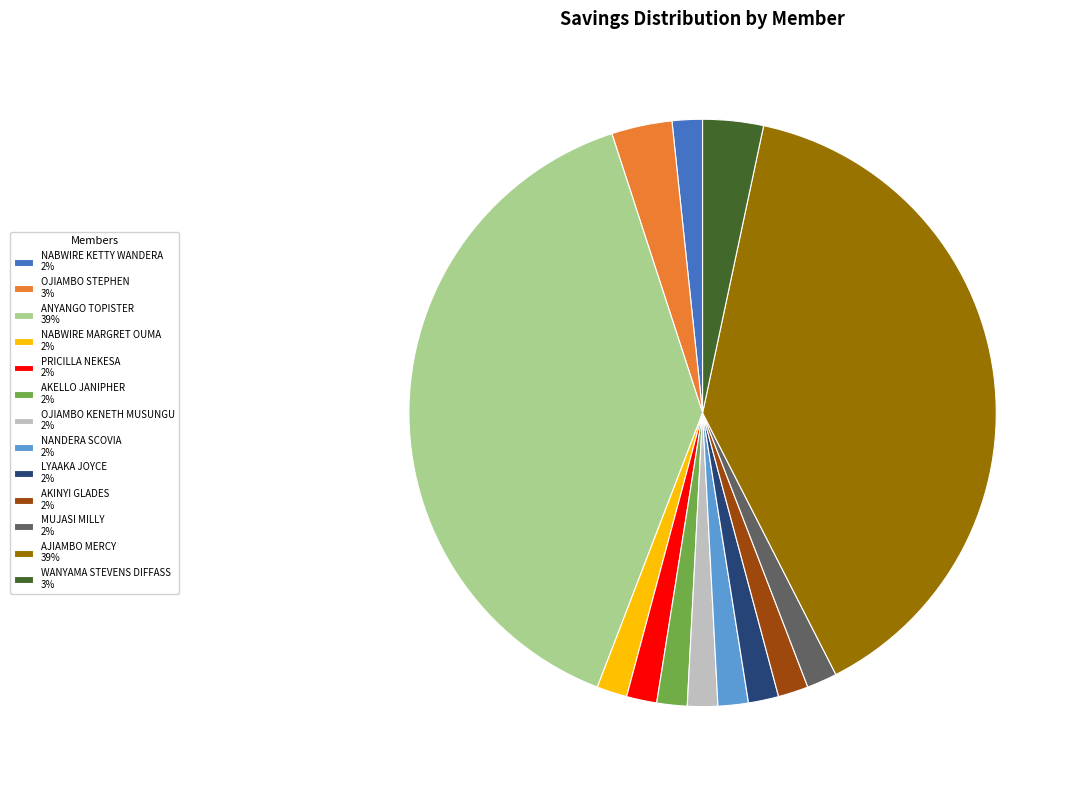

Count the number of slices in the pie.

13